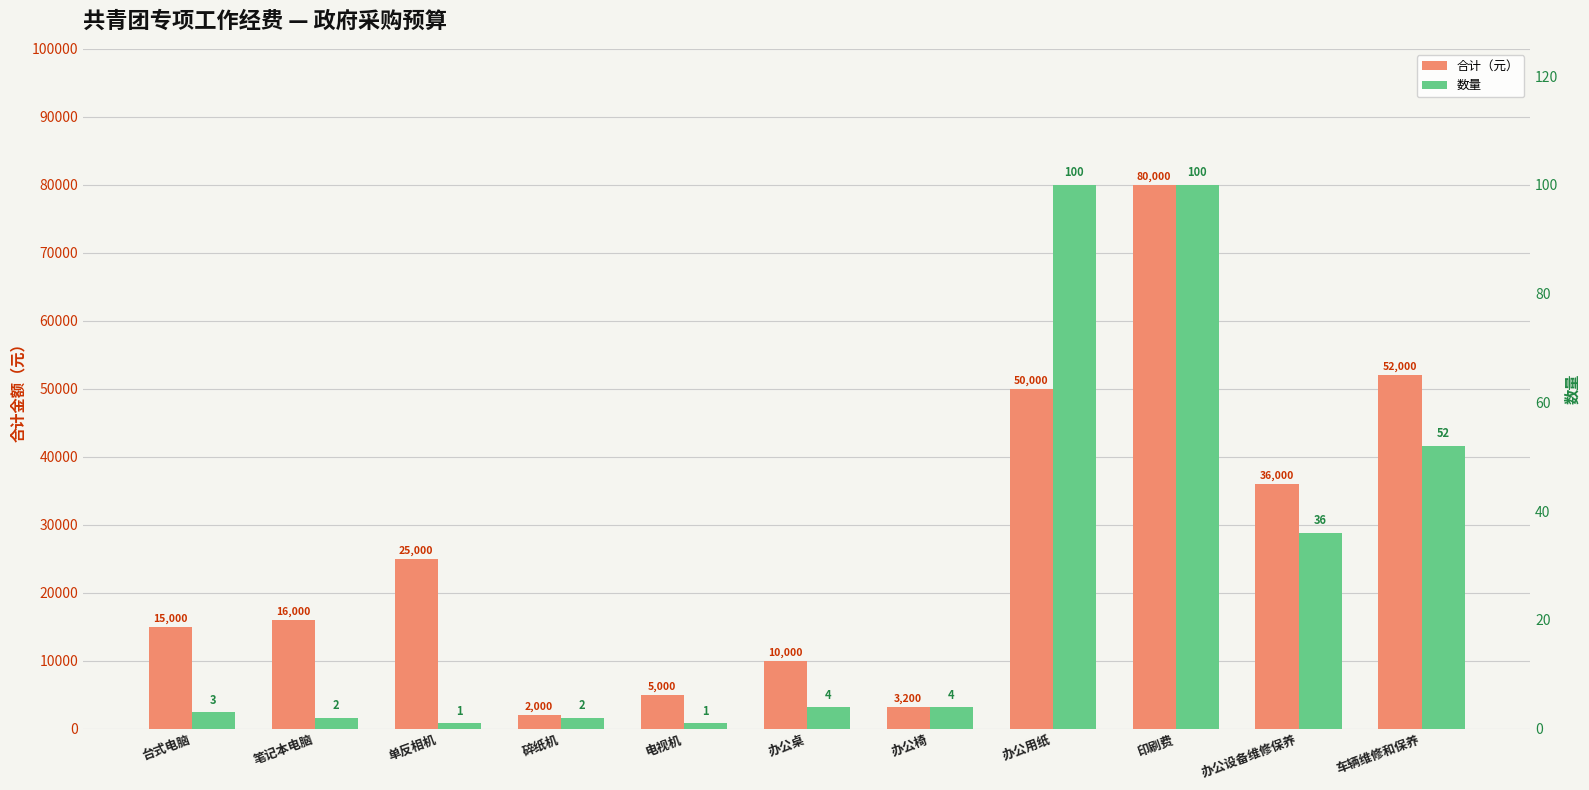

What is the difference between the highest and lowest values at 单反相机?

24999